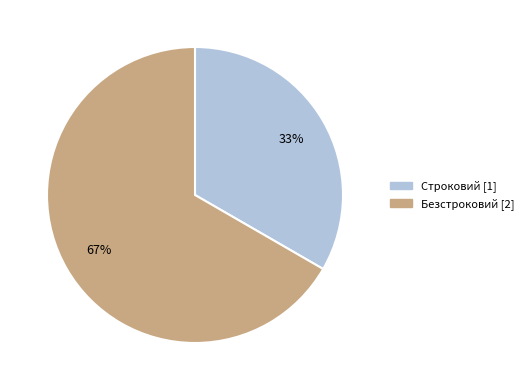

Which has a higher value, Безстроковий or Строковий?

Безстроковий